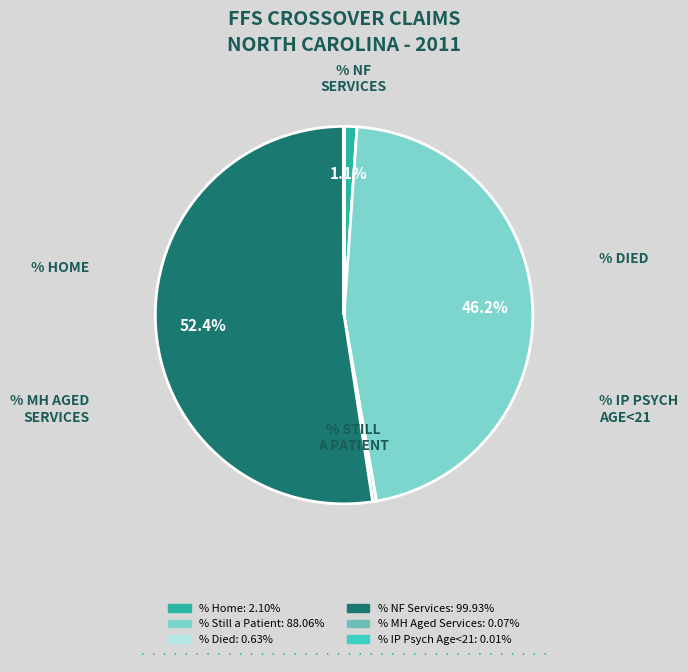

Is there any slice that represents more than half of the pie?

Yes